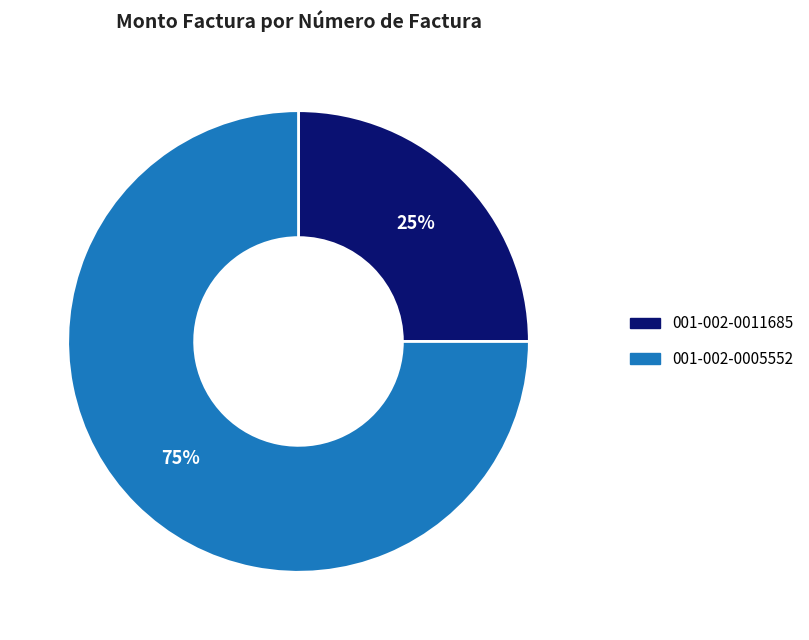

What is the ratio of the value at 001-002-0011685 to the value at 001-002-0005552?

0.3